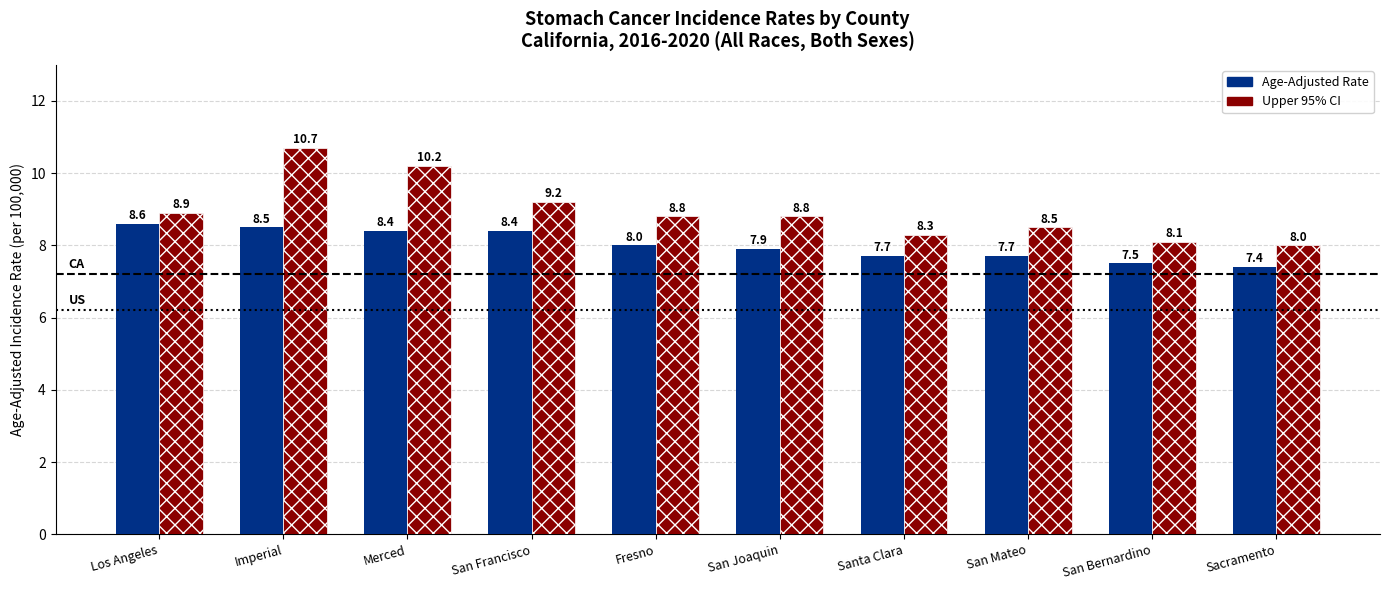

What is the sum of the Age-Adjusted Rate values at Imperial and San Francisco?

16.9